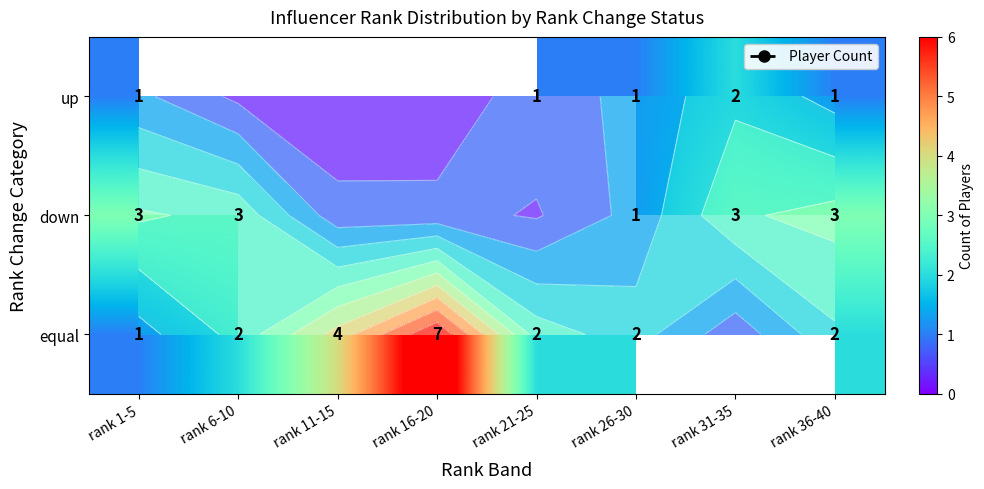

At rank 21-25, list the series in order from smallest to largest.

equal, down, up